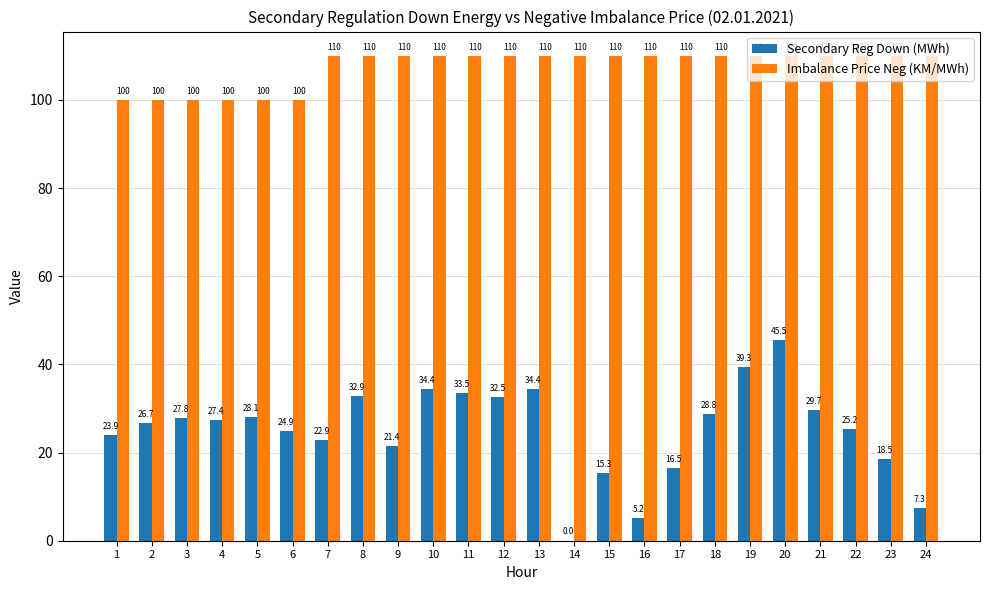

How many distinct data groups are displayed?

2